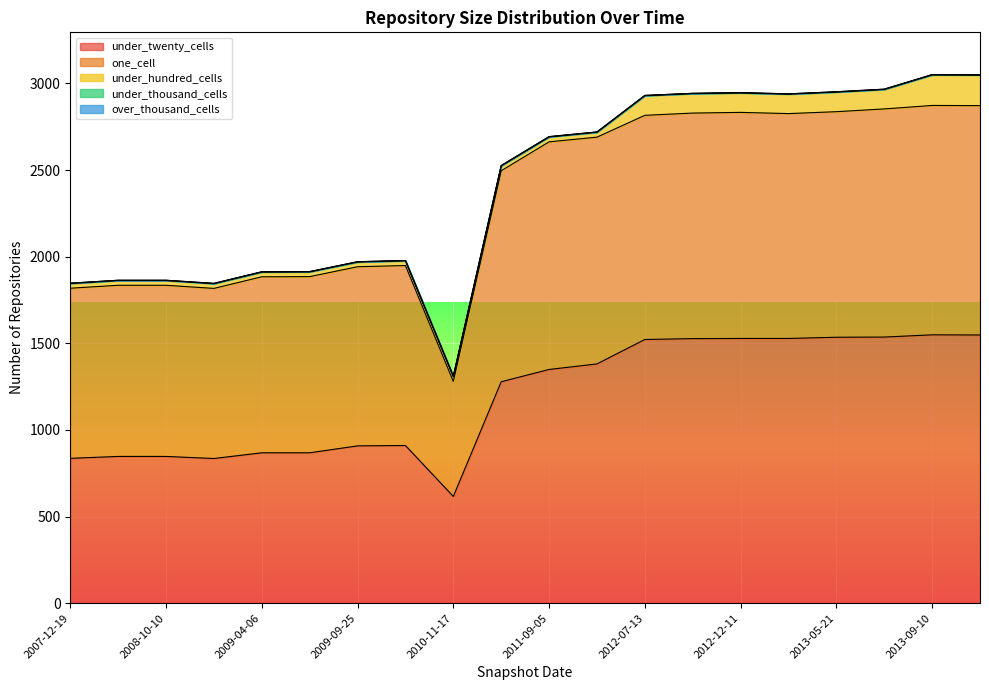

In under_hundred_cells, how many points are lower than both neighbors (excluding endpoints)?

1